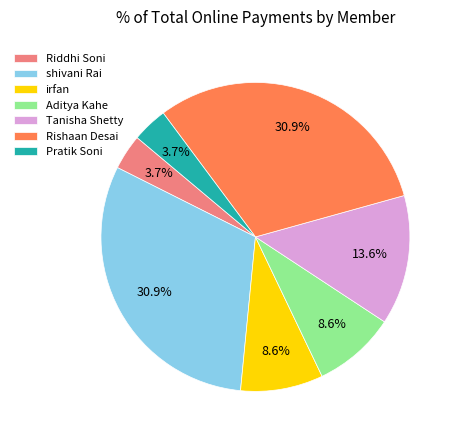

How many slices are in this pie chart?

7